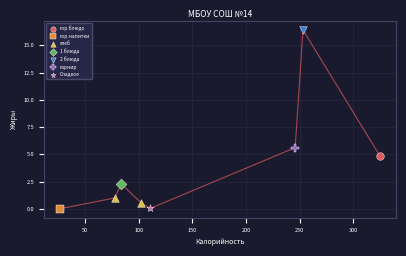

What are all the series names shown in the legend?

гор.блюдо, гор.напитки, хлеб, 1 блюда, 2 блюда, гарнир, Сладкое